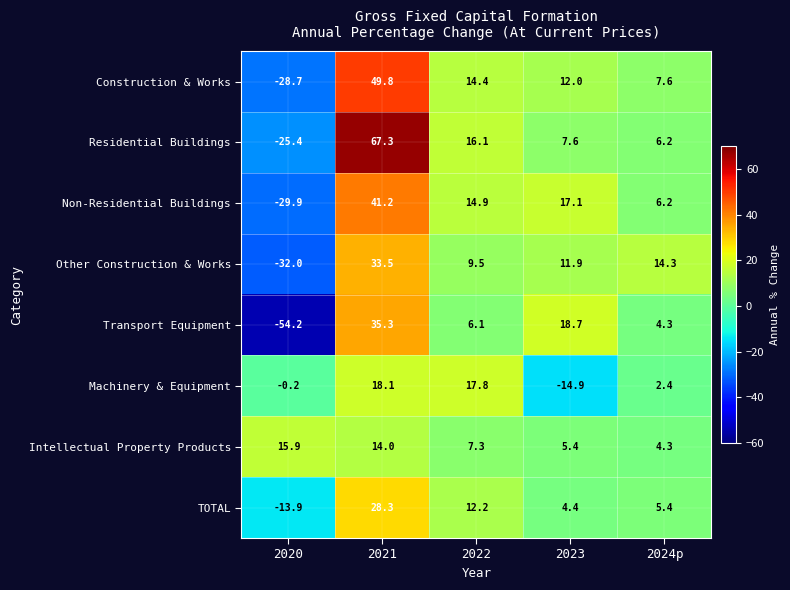

Which label corresponds to the smallest value in the chart?

2020